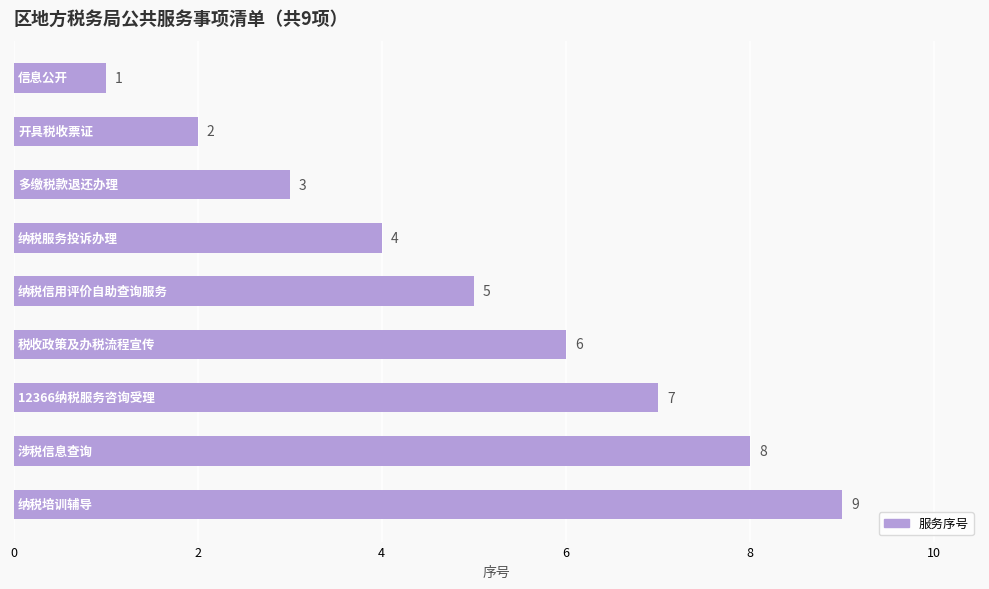

What is the minimum value shown in the chart?

1